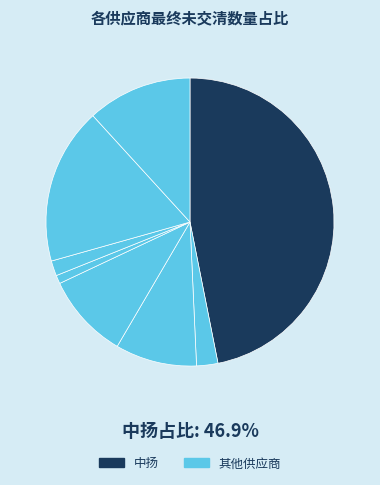

How many slices are in this pie chart?

8